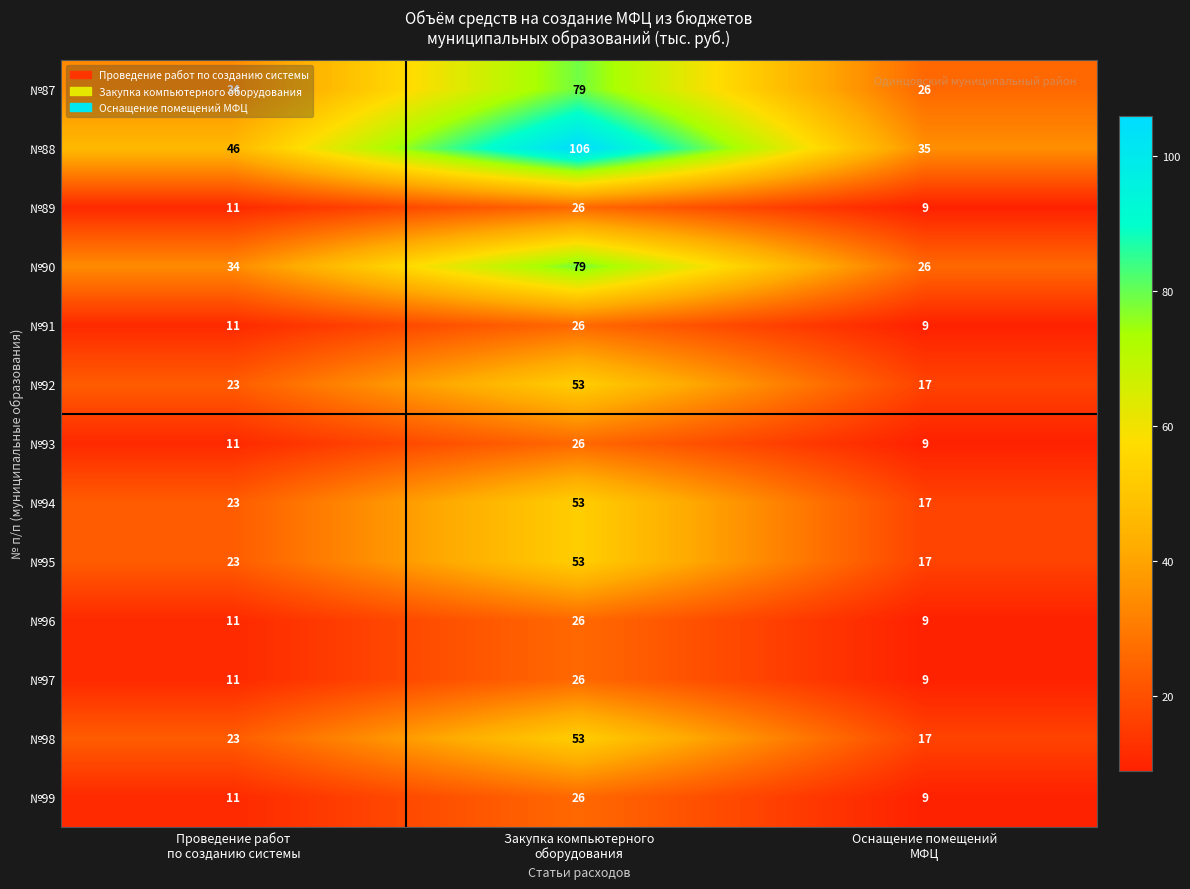

At which category does the chart reach its peak across all series?

Закупка компьютерного
оборудования